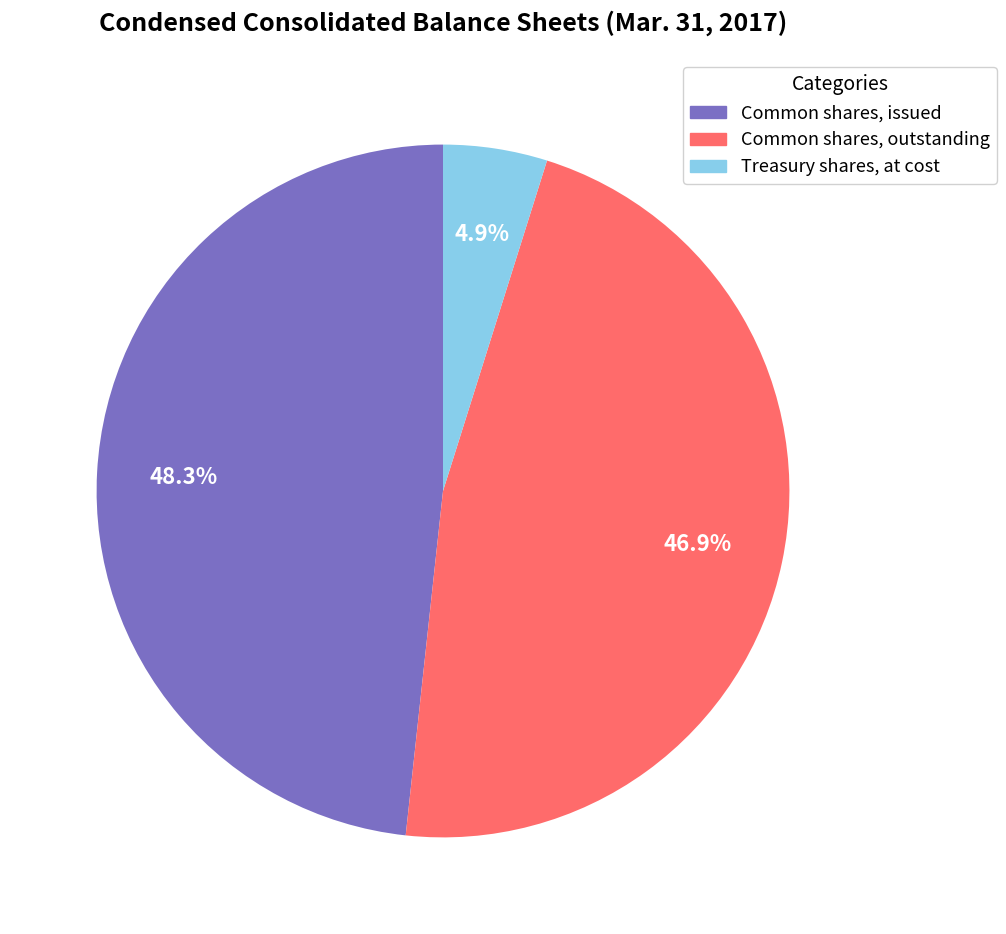

Count the number of slices in the pie.

3